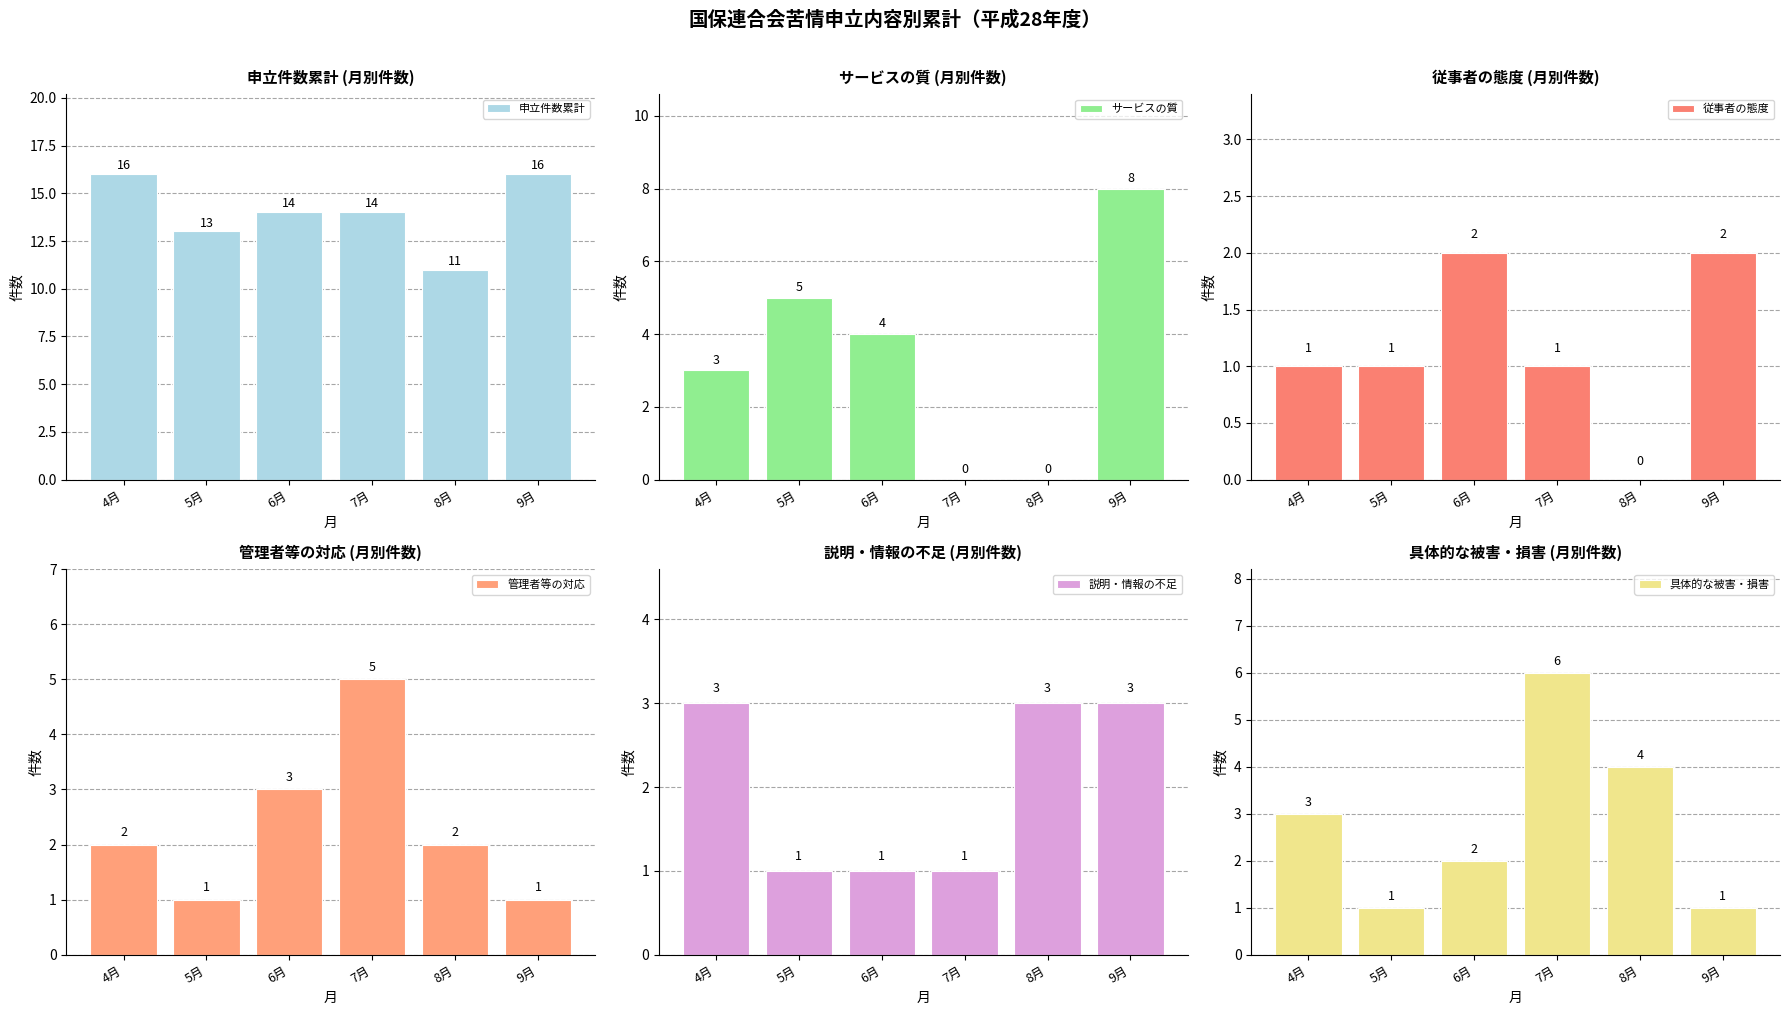

Is it true that 管理者等の対応 equals 2 at 4月?

True